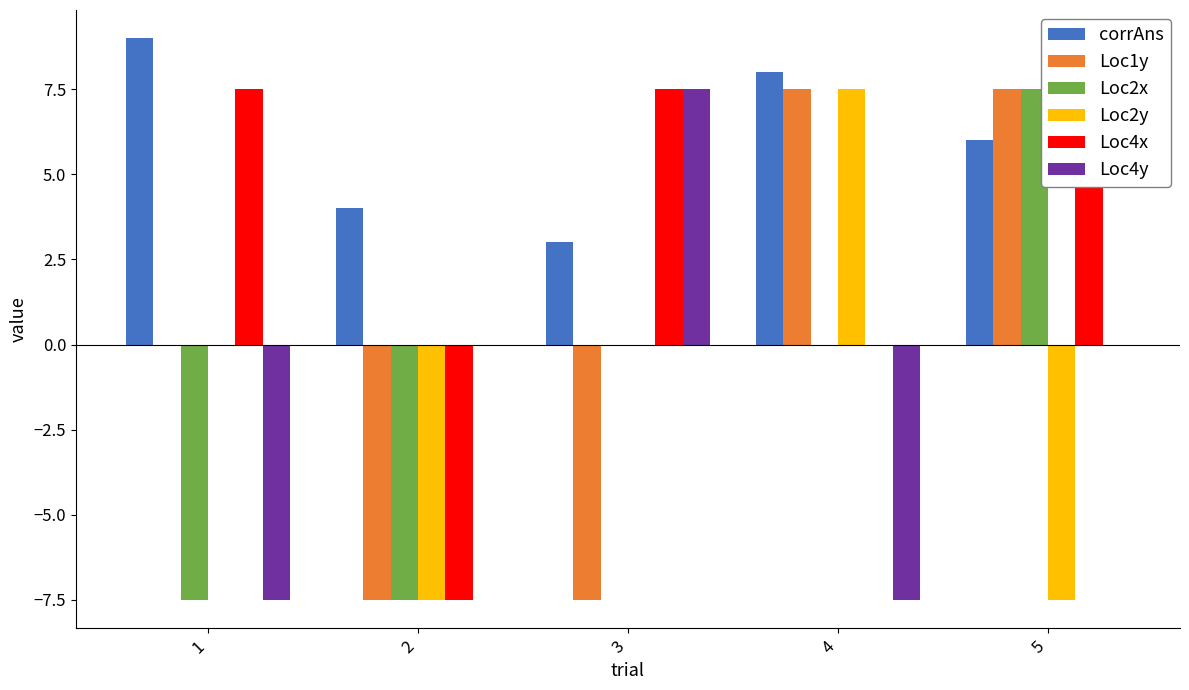

Are the bars grouped side by side (vs. stacked)?

Yes